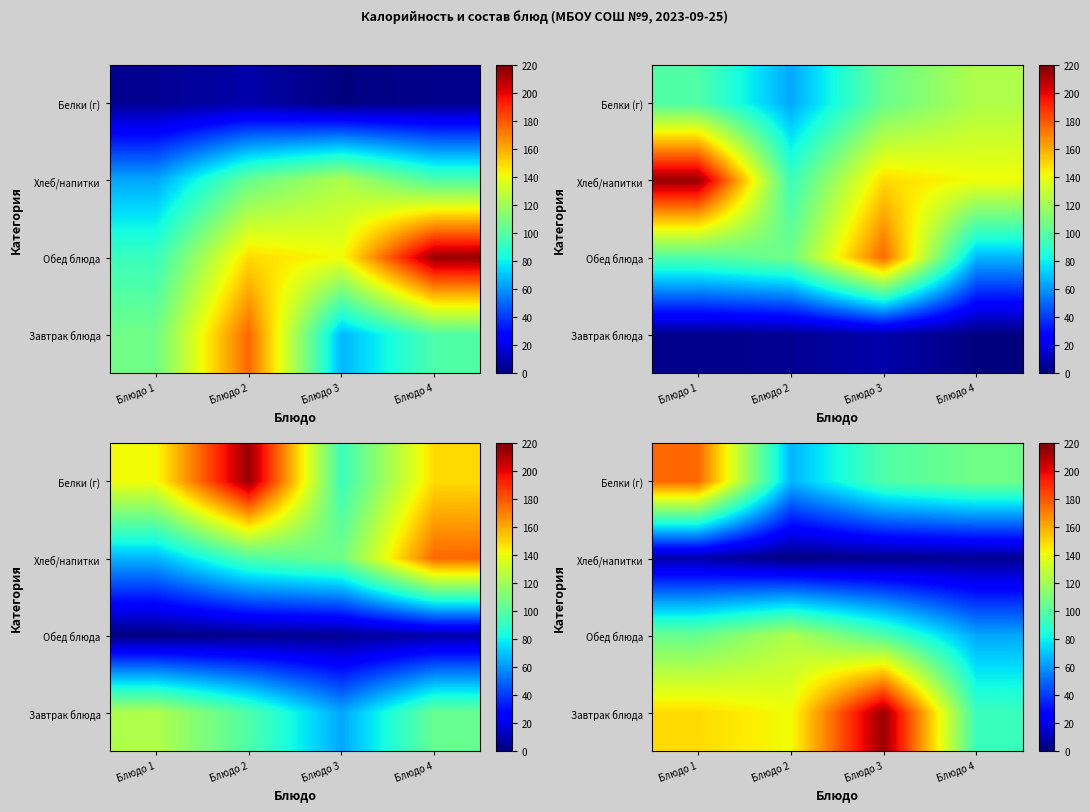

Is the value of Хлеб/напитки at Блюдо 2 greater than the value of Завтрак блюда at Блюдо 1?

No